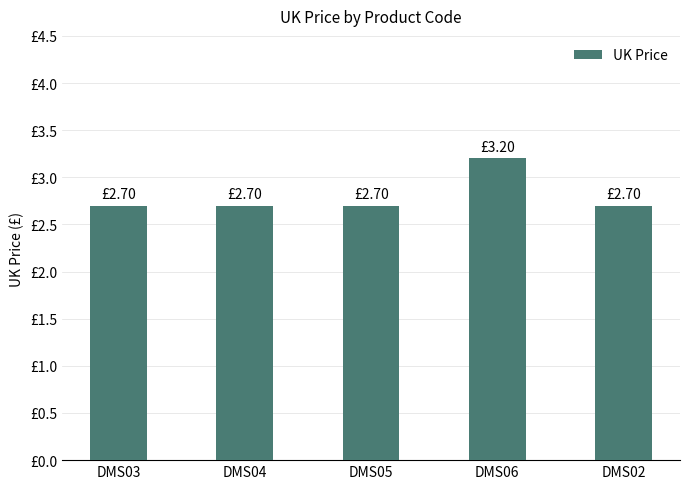

Which has a higher value, DMS02 or DMS06?

DMS06